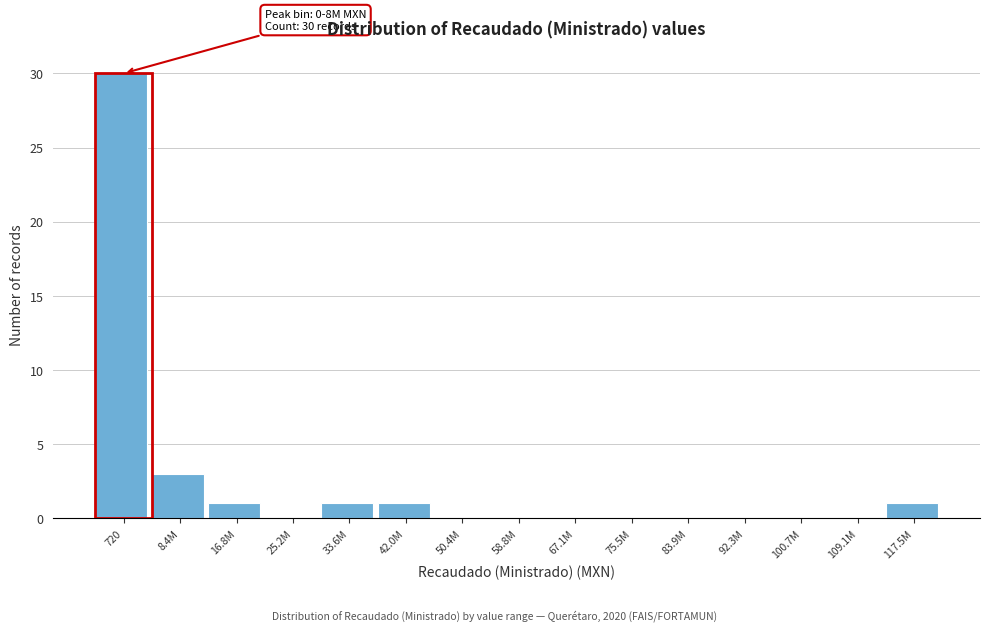

Reading left to right, extract all data points from this chart.

720=30	8.4M=3	16.8M=1	25.2M=0	33.6M=1	42.0M=1	50.4M=0	58.8M=0	67.1M=0	75.5M=0	83.9M=0	92.3M=0	100.7M=0	109.1M=0	117.5M=1